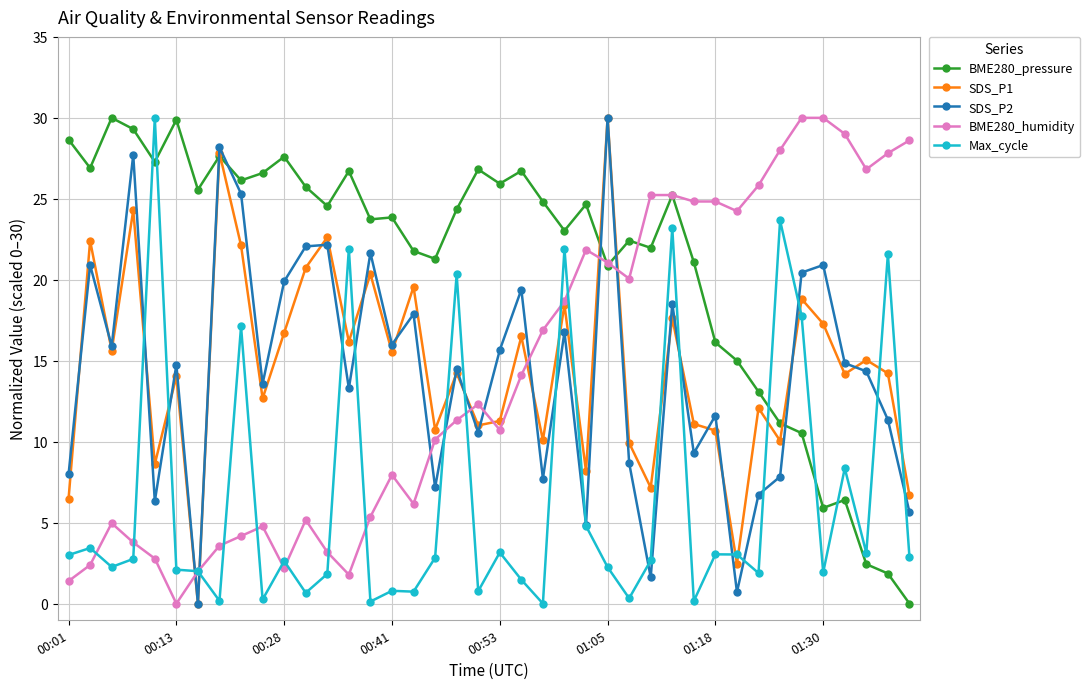

What is the maximum value shown in the chart?

30.0